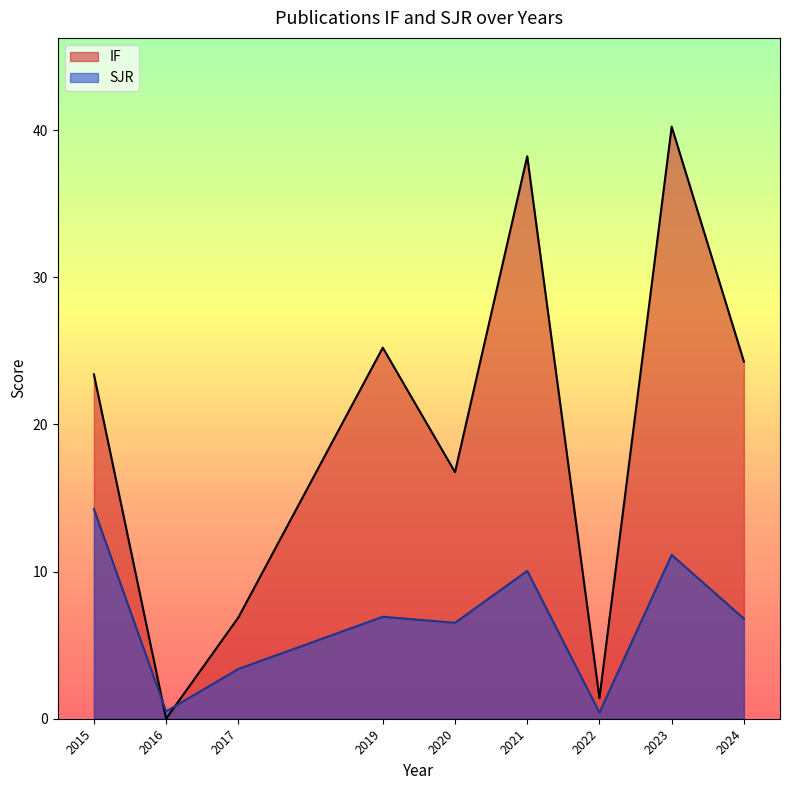

Which series has the largest total across all categories?

IF